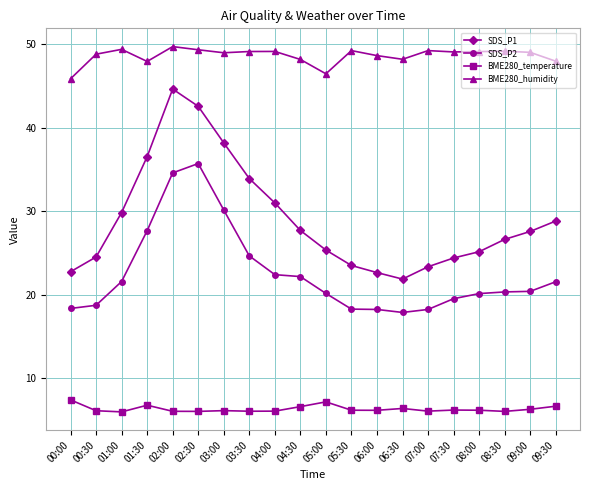

Which series has the largest total across all categories?

BME280_humidity